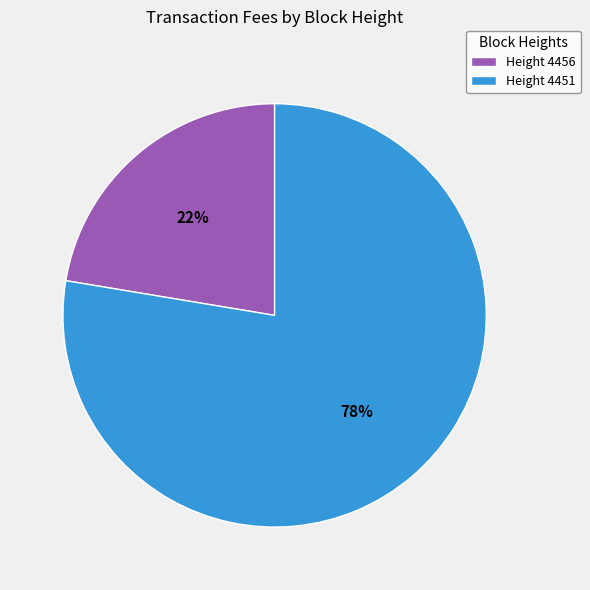

Approximately how many times larger is the value at Height 4451 compared to Height 4456?

3.5